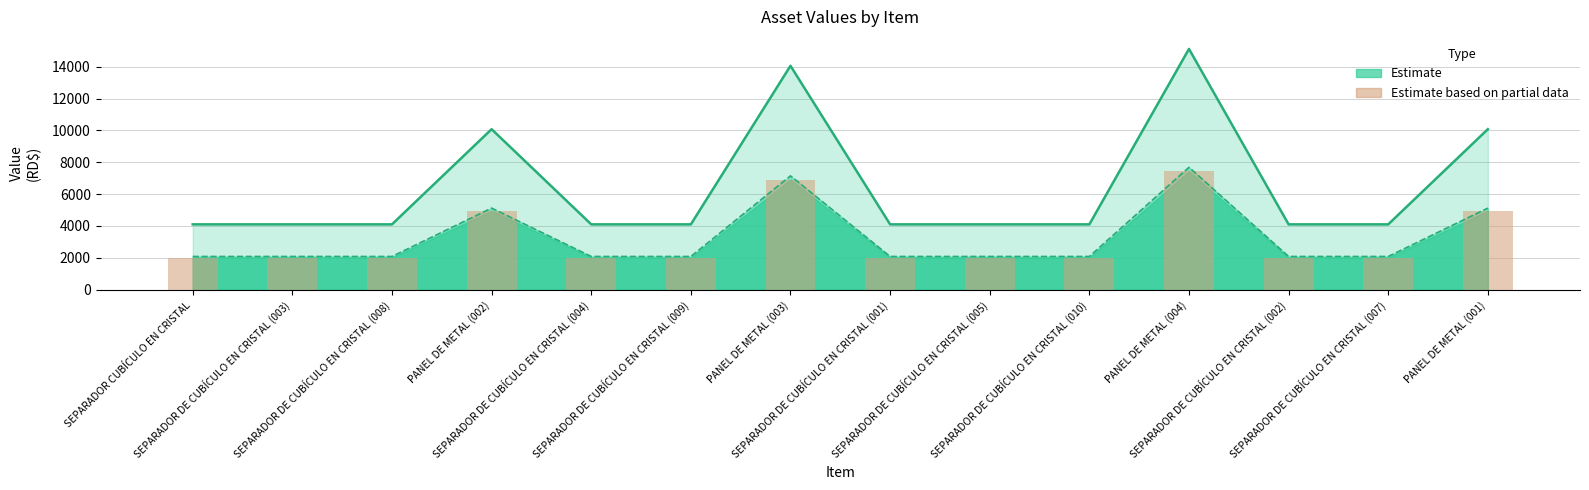

True or false: Valor Libros (Partial) has a value of 953.8 at SEPARADOR DE CUBÍCULO EN CRISTAL (008).

False